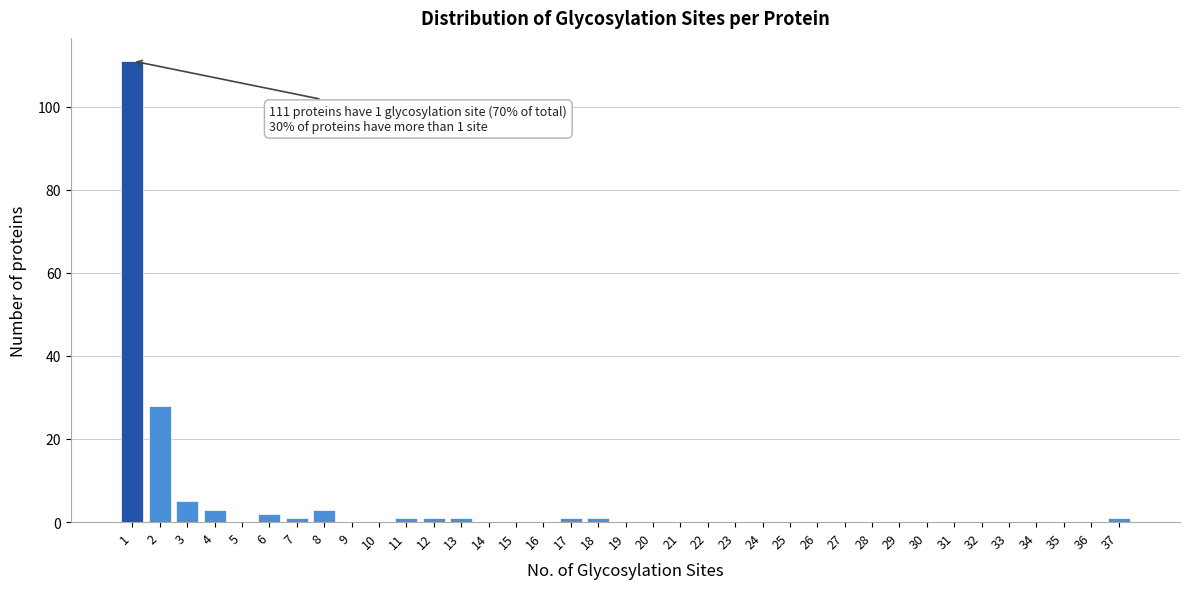

Is it true that the value at 32 is 52?

False